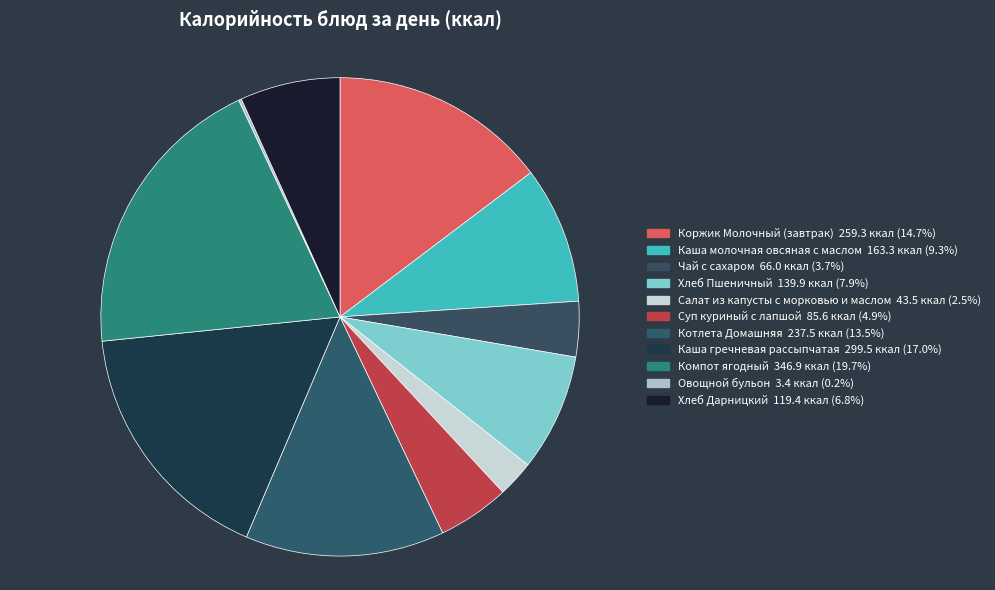

Does Суп куриный с лапшой account for over 50% of the chart?

No